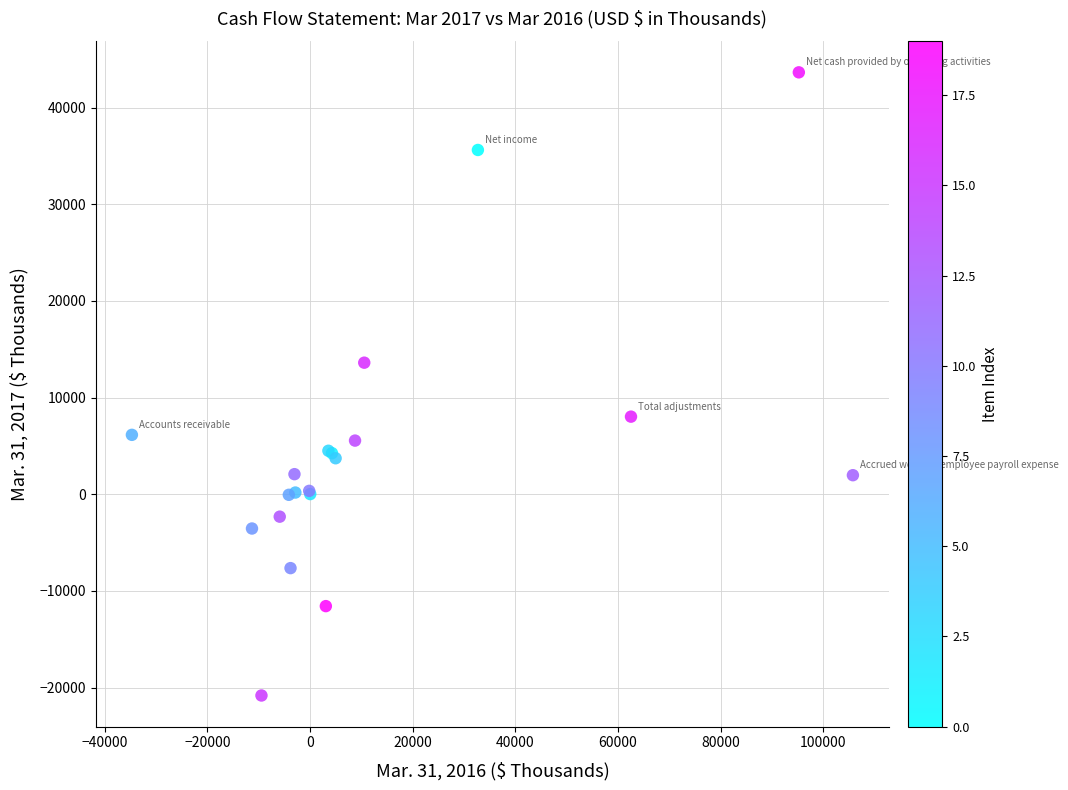

What Y value in the scatter plot is closest to 11419?

13617